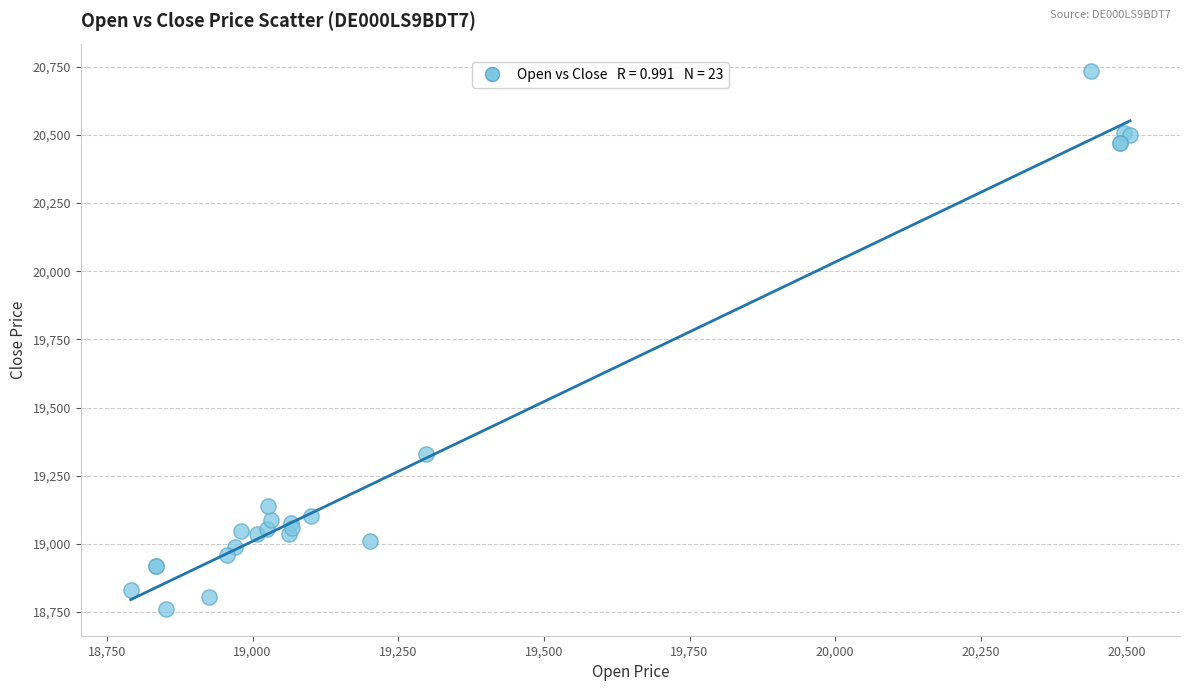

What Y value in the scatter plot is closest to 19749?

19329